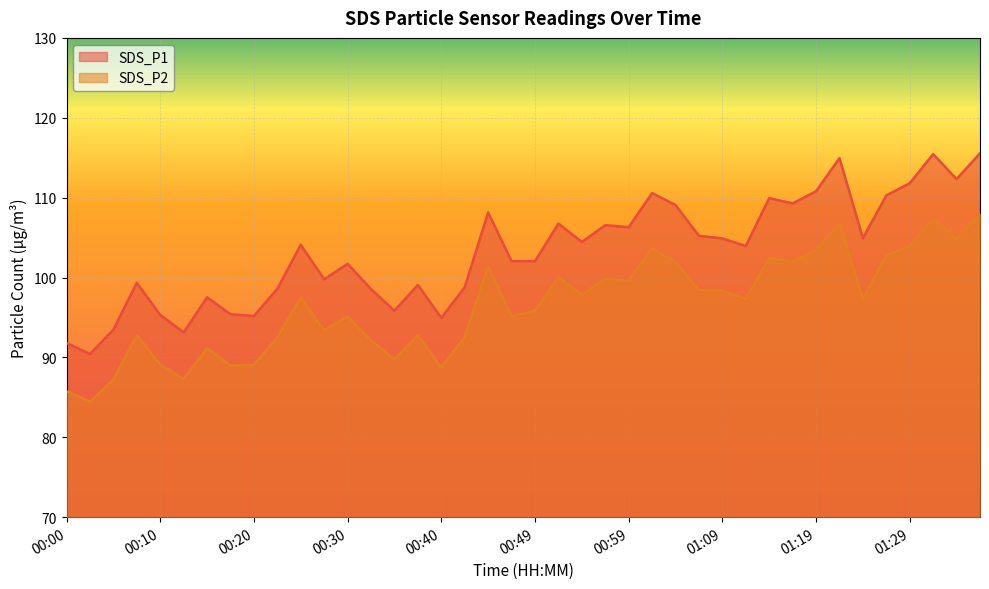

True or false: SDS_P1 and SDS_P2 intersect in this chart.

False